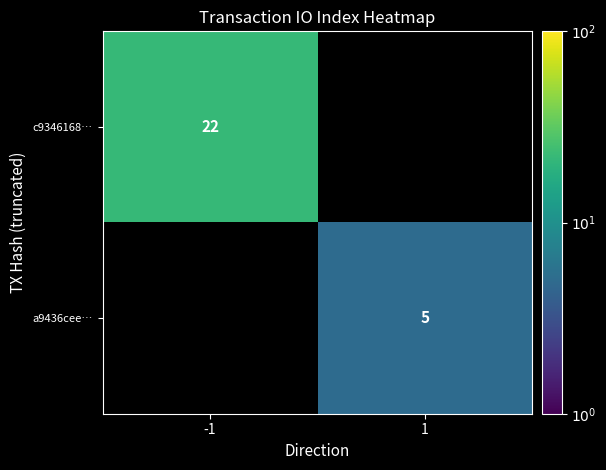

The value of a9436cee… at 1 is 8. True or false?

False